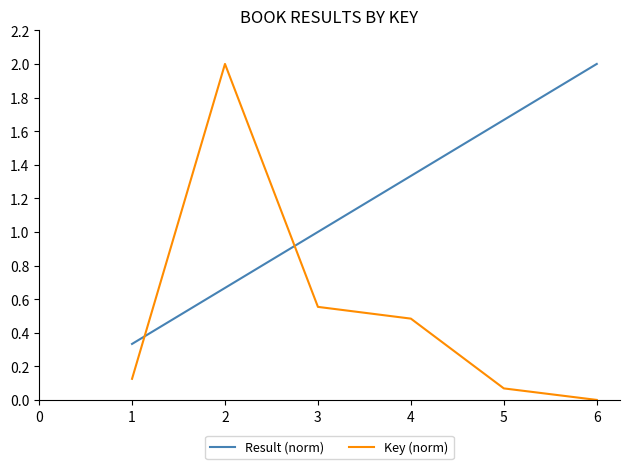

What are all the series names shown in the legend?

Result (norm), Key (norm)